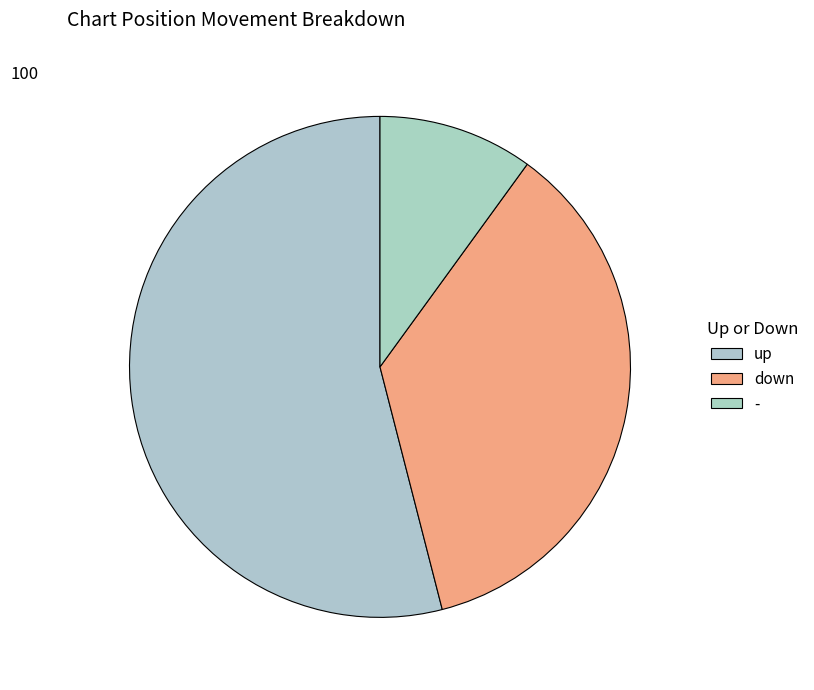

How many segments does this pie chart have?

3